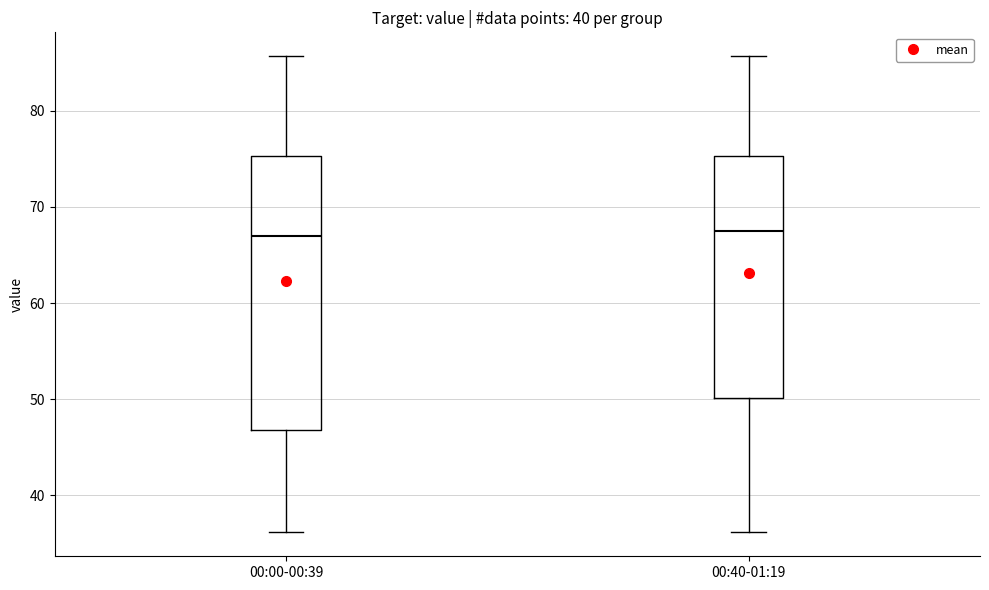

Reading left to right, transcribe this box plot: for each box, give where its median line is, the range the box spans, and where its two whiskers end, as read against the y-axis. The values are not printed on the chart, so give them approximately, as read against the axis.

00:00-00:39: median 67, box 47 to 75, whiskers 36 to 86
00:40-01:19: median 68, box 50 to 75, whiskers 36 to 86